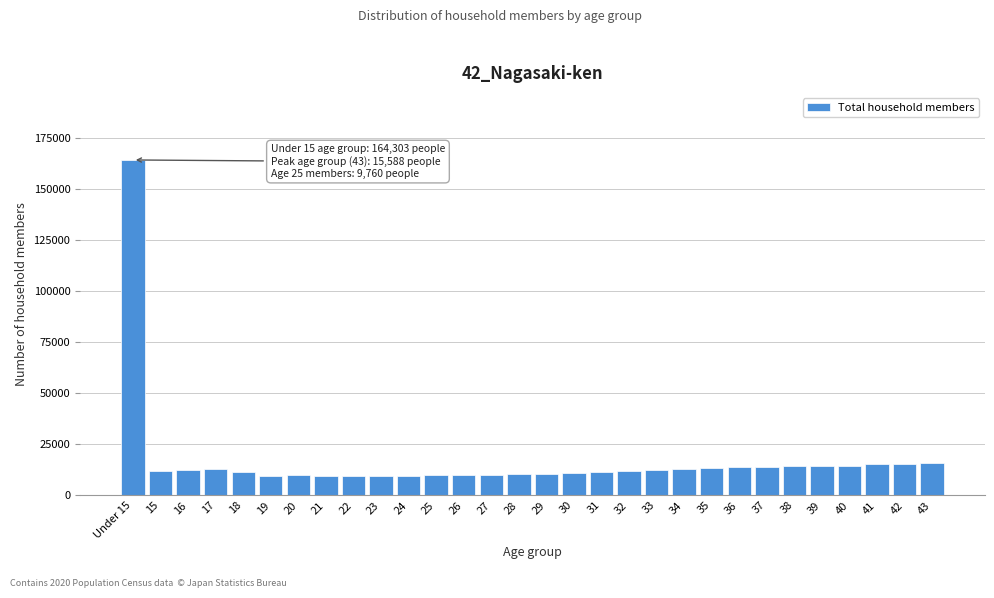

Which label corresponds to the largest value in the chart?

Under 15